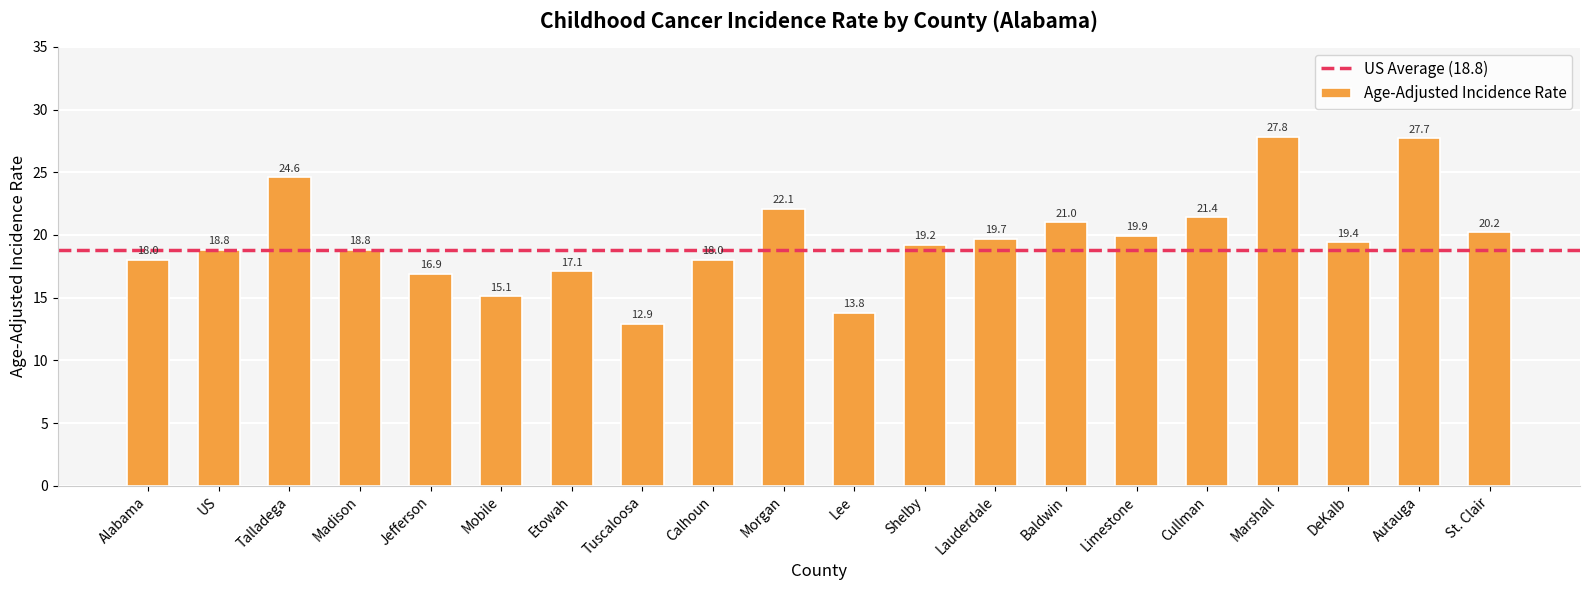

What is the value of the 15th bar from the left?

19.9